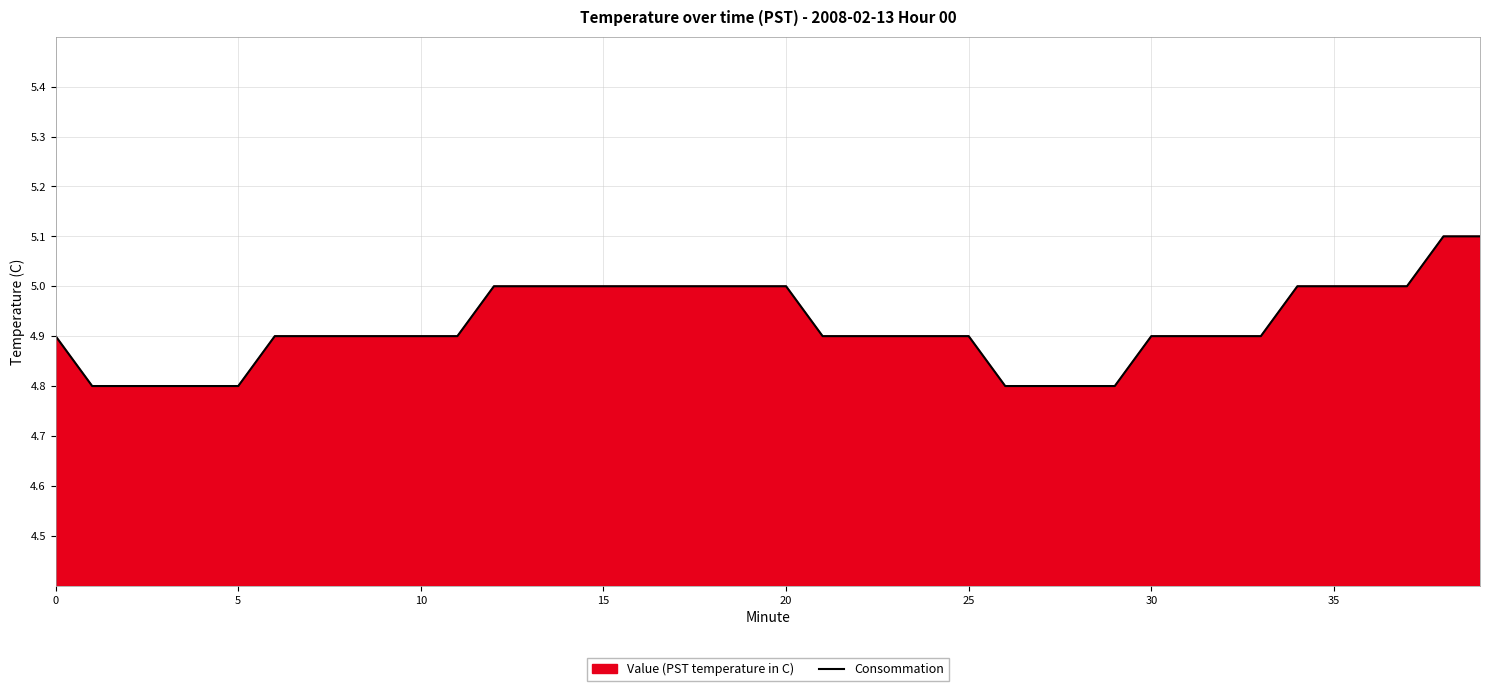

Reading left to right, what are all the values shown in this chart?

4.9	4.8	4.8	4.8	4.8	4.8	4.9	4.9	4.9	4.9	4.9	4.9	5.0	5.0	5.0	5.0	5.0	5.0	5.0	5.0	5.0	4.9	4.9	4.9	4.9	4.9	4.8	4.8	4.8	4.8	4.9	4.9	4.9	4.9	5.0	5.0	5.0	5.0	5.1	5.1